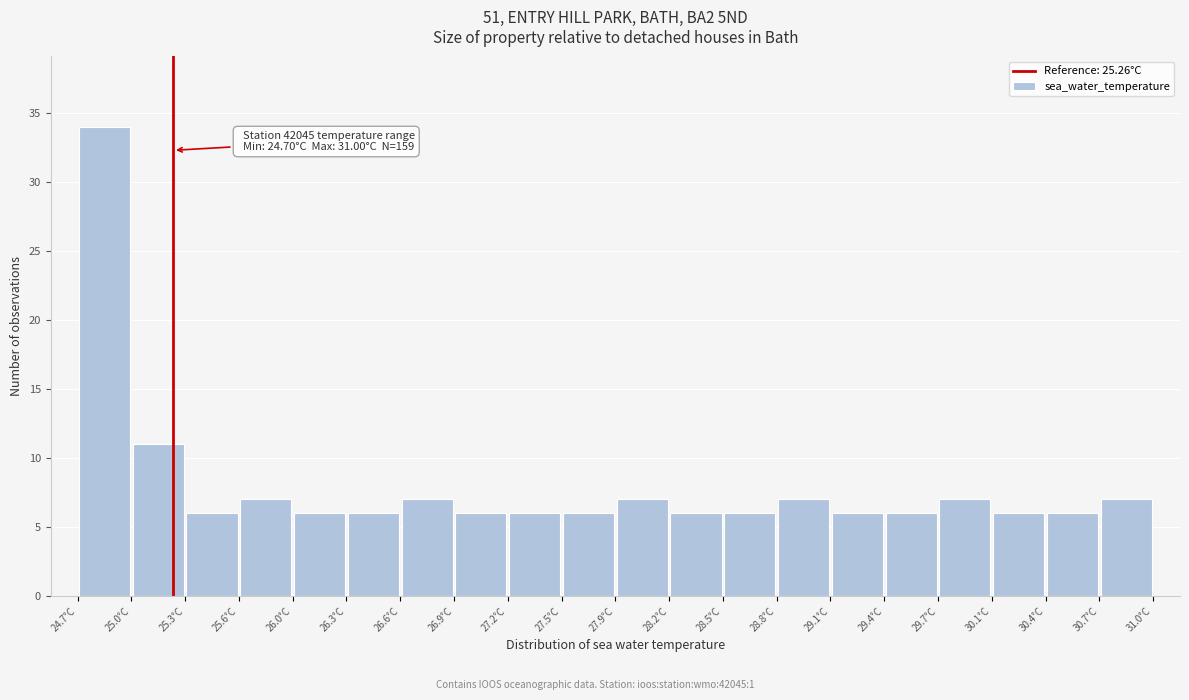

Which range on the x-axis has the tallest bar?

24.700 to 25.015